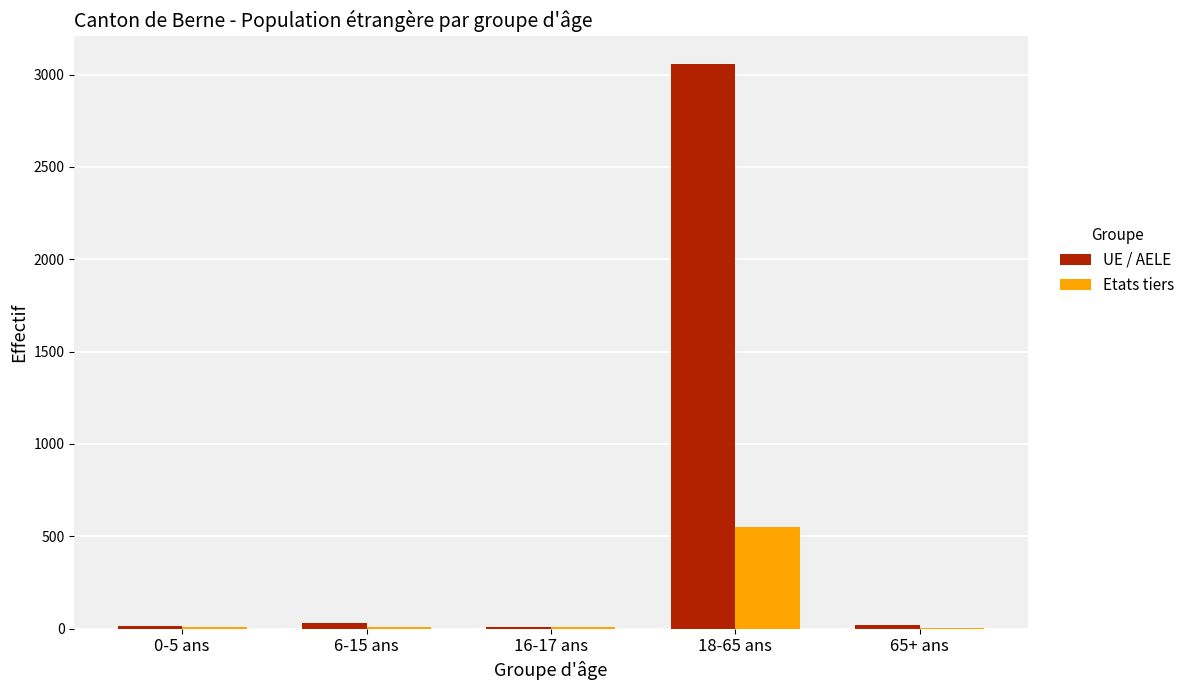

Between 18-65 ans and 65+ ans, which series saw the biggest shift?

UE / AELE